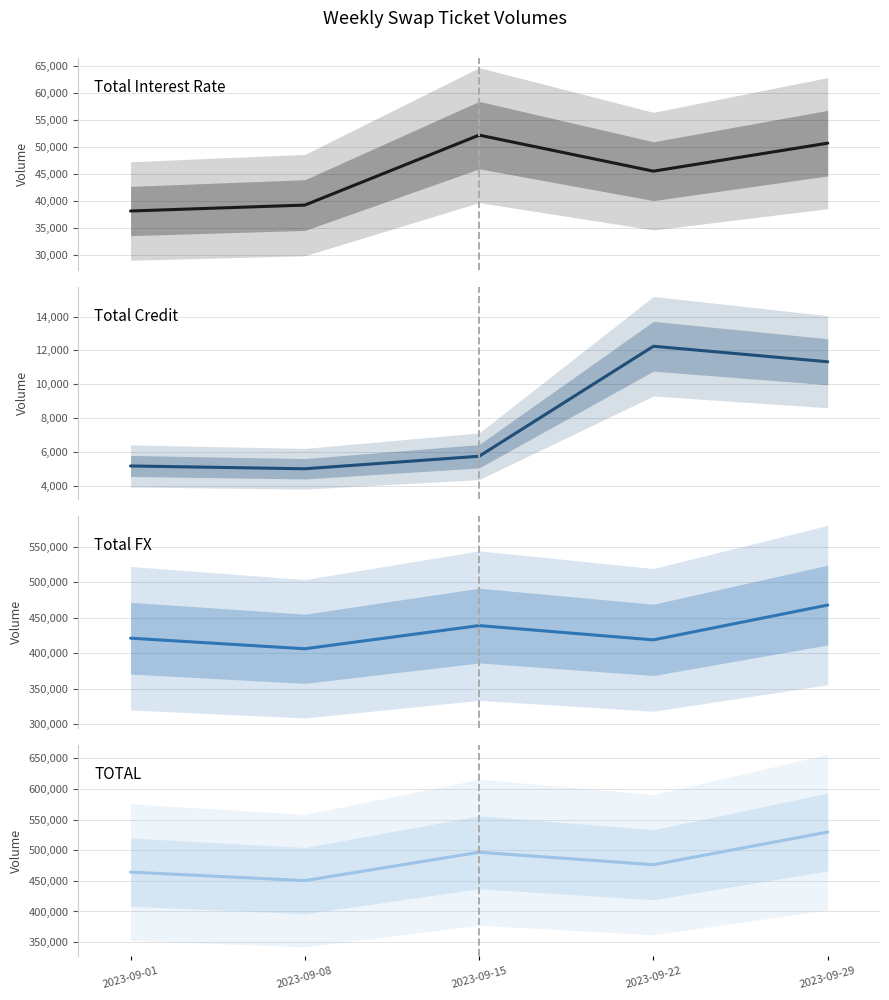

What is the average value of the Total FX series?

430458